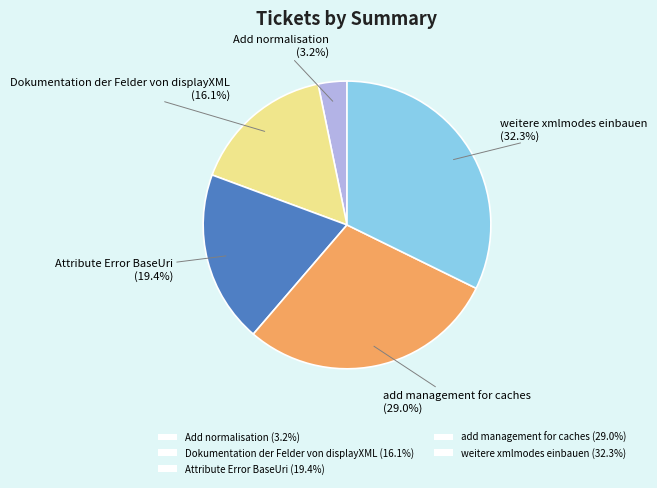

Is there any slice that represents more than half of the pie?

No